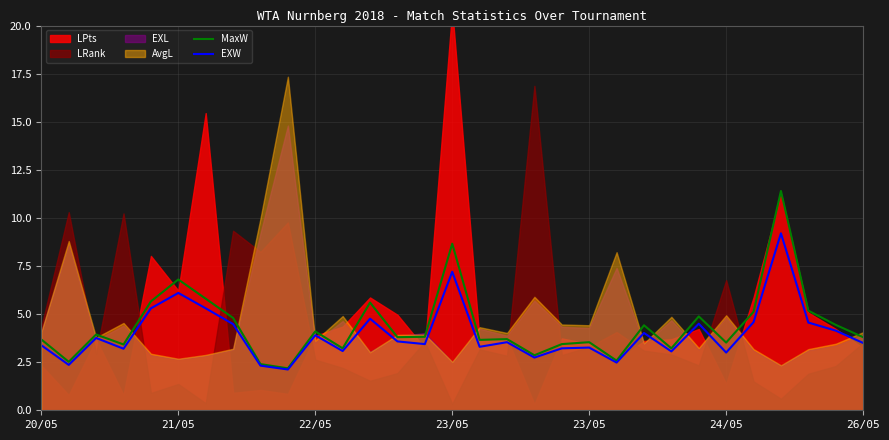

How many data points in MaxW are above 3?

26